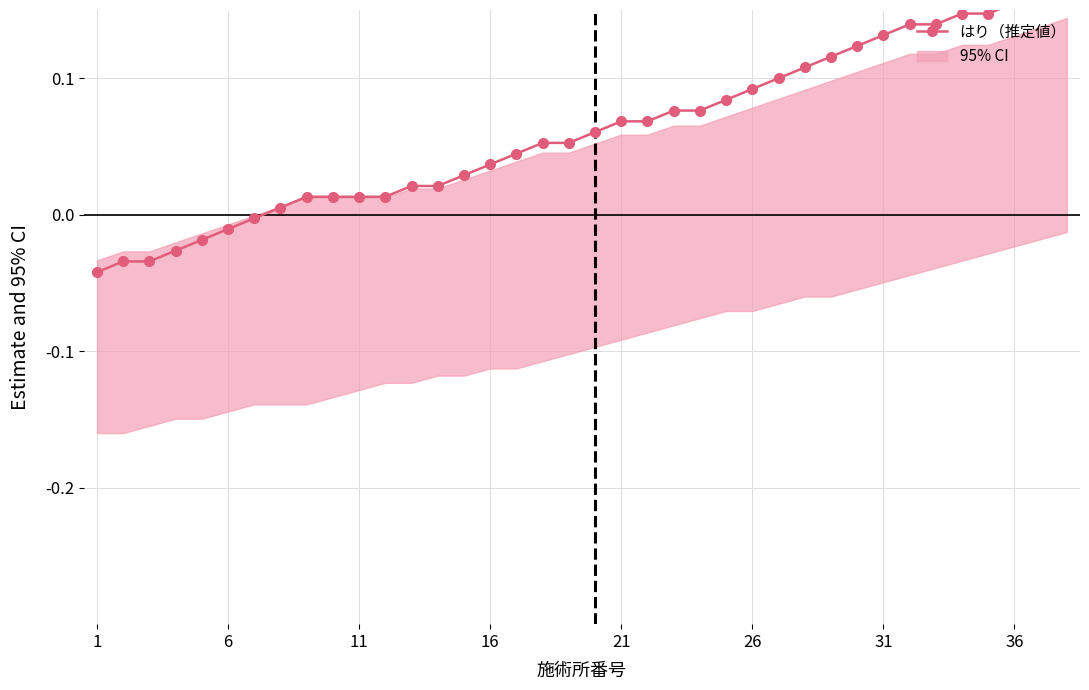

Which category has the highest value across all series?

37